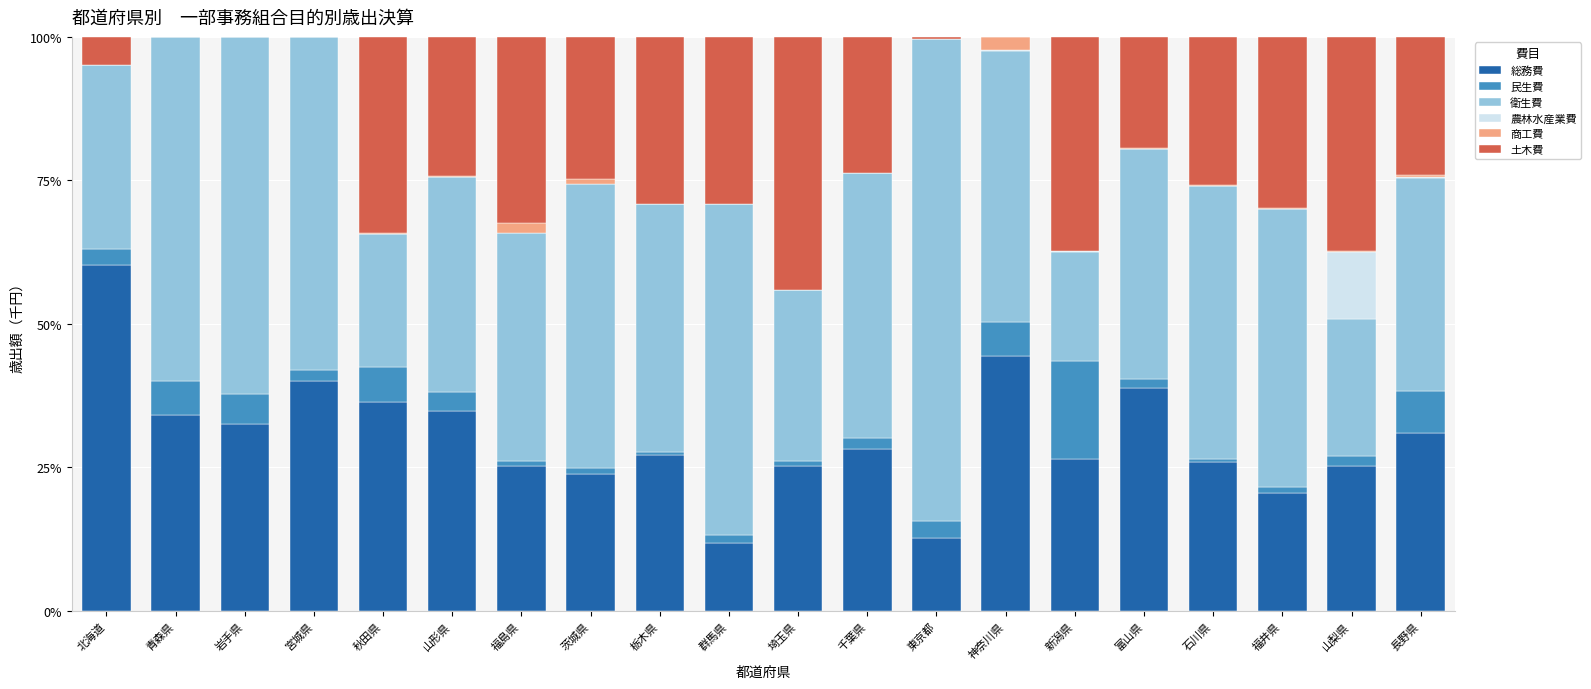

How many data points in 総務費 are above 28?

10